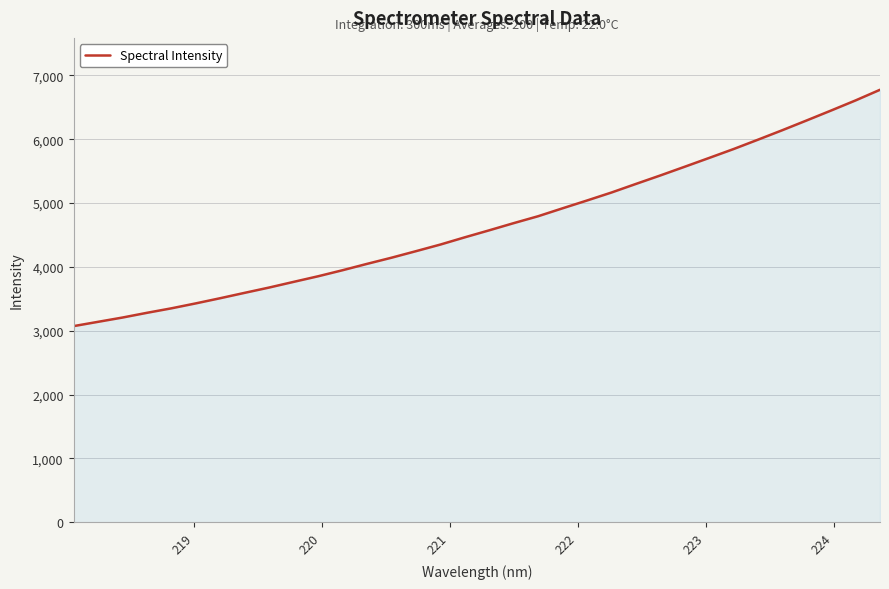

What is the minimum value shown in the chart?

3071.7